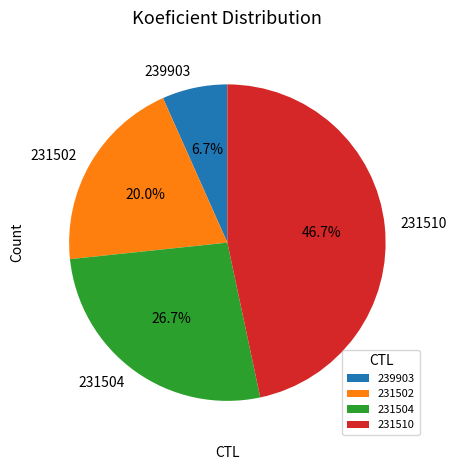

Which has a higher value, 231504 or 231510?

231510